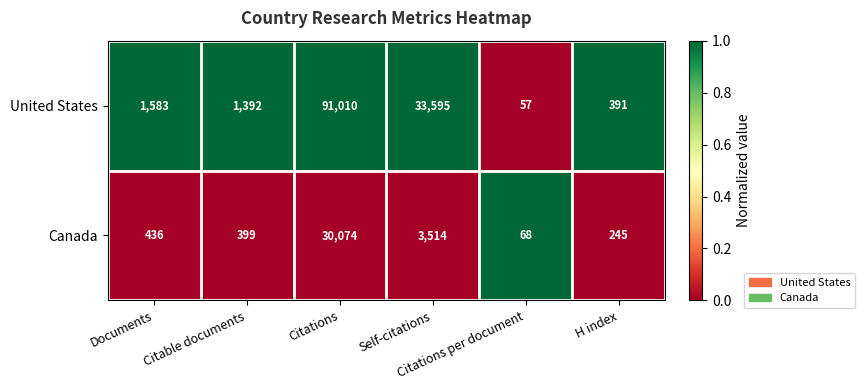

Which series has the widest spread of values?

United States